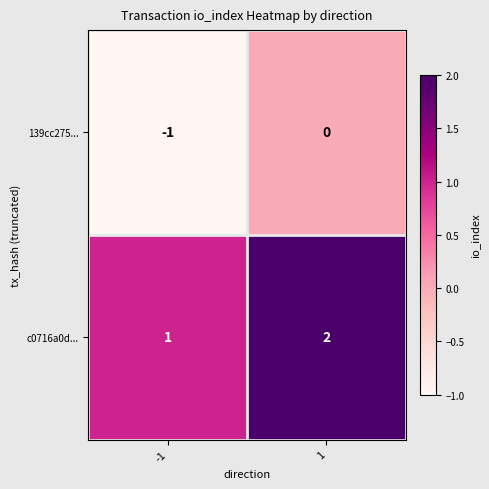

The value of c0716a0d... at -1 is 1. True or false?

True